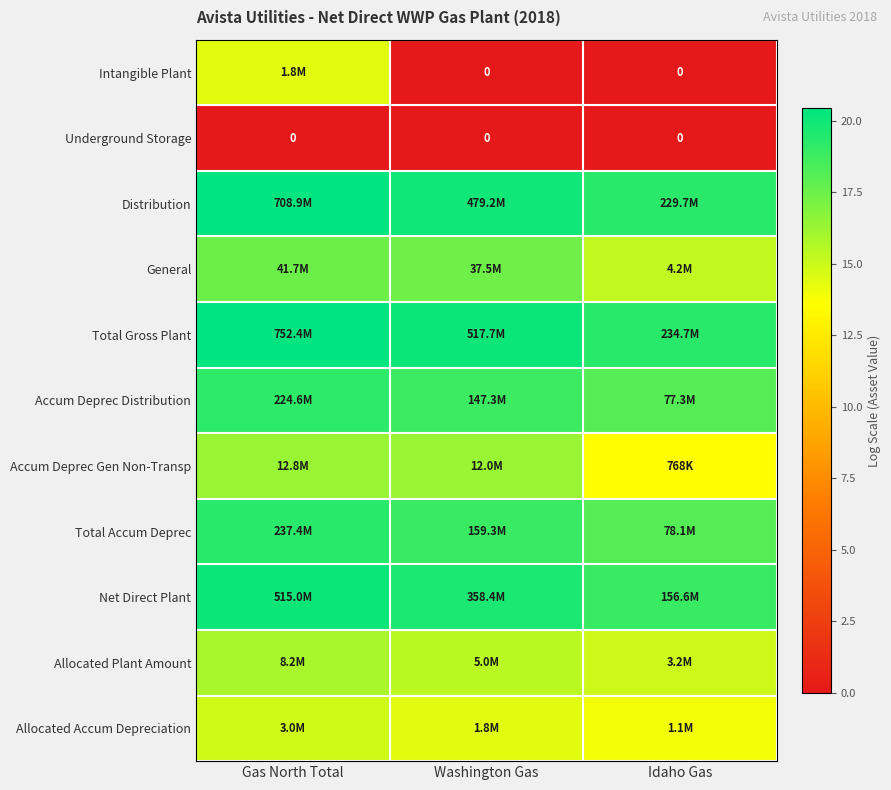

How many Accum Deprec Gen Non-Transp values are between 13 and 16?

1